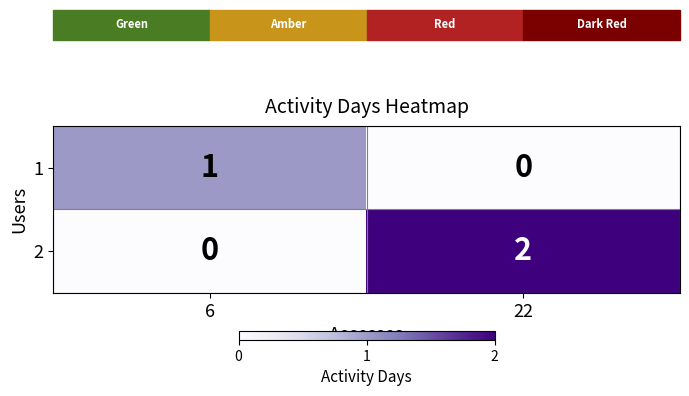

What is the total value across all series at 22?

2